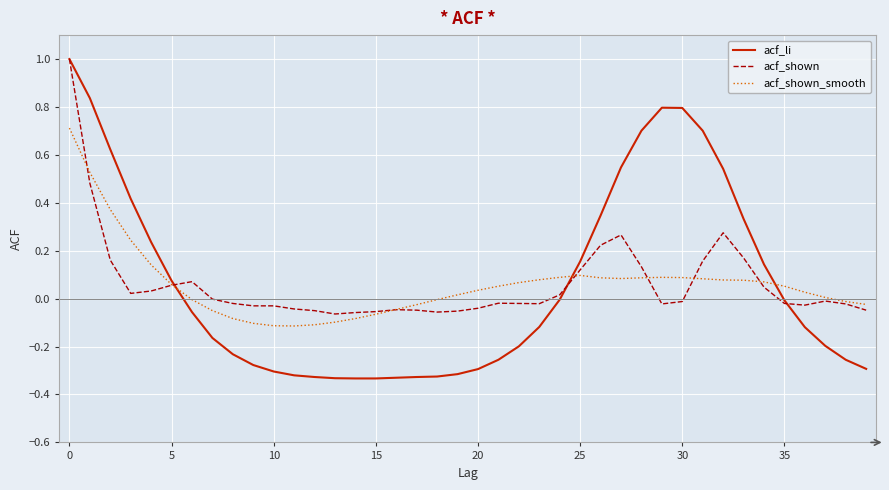

What is the maximum value for acf_li?

1.0